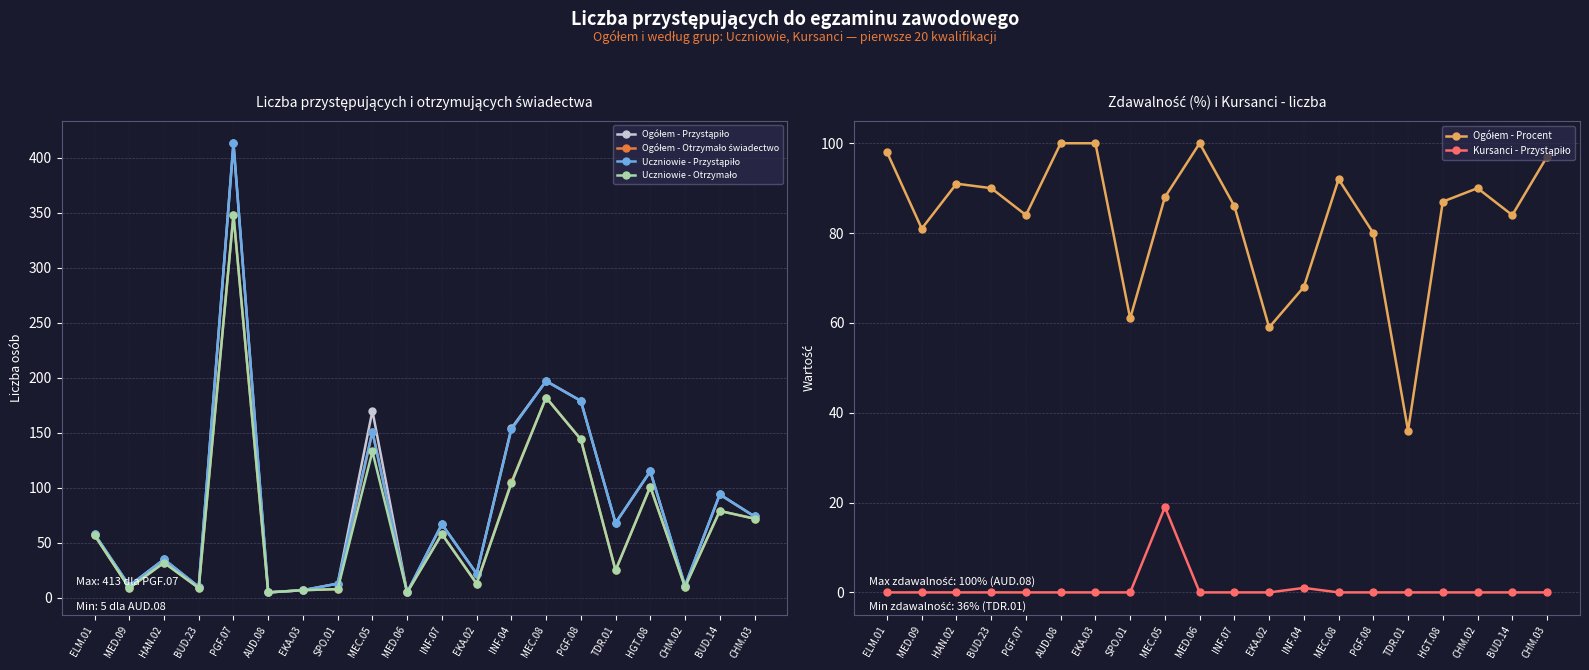

Is it true that Ogółem - Procent equals 24 at MEC.08?

False